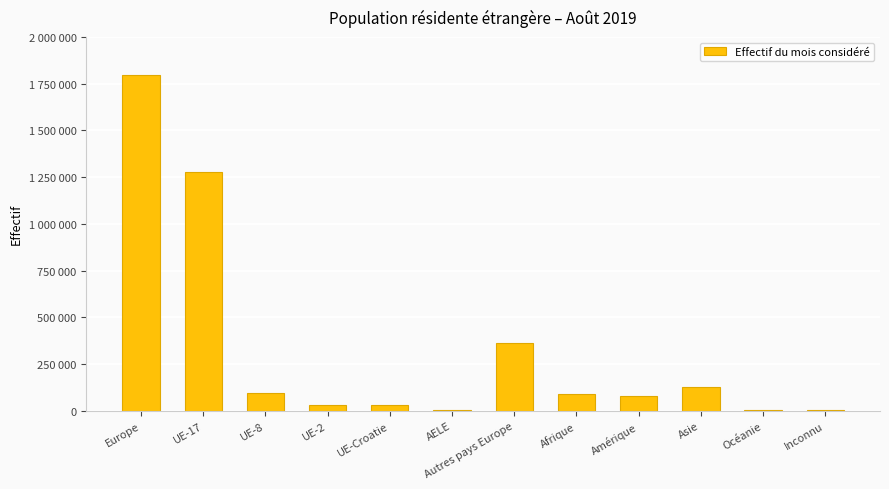

Which category has the lowest value across all series?

Inconnu